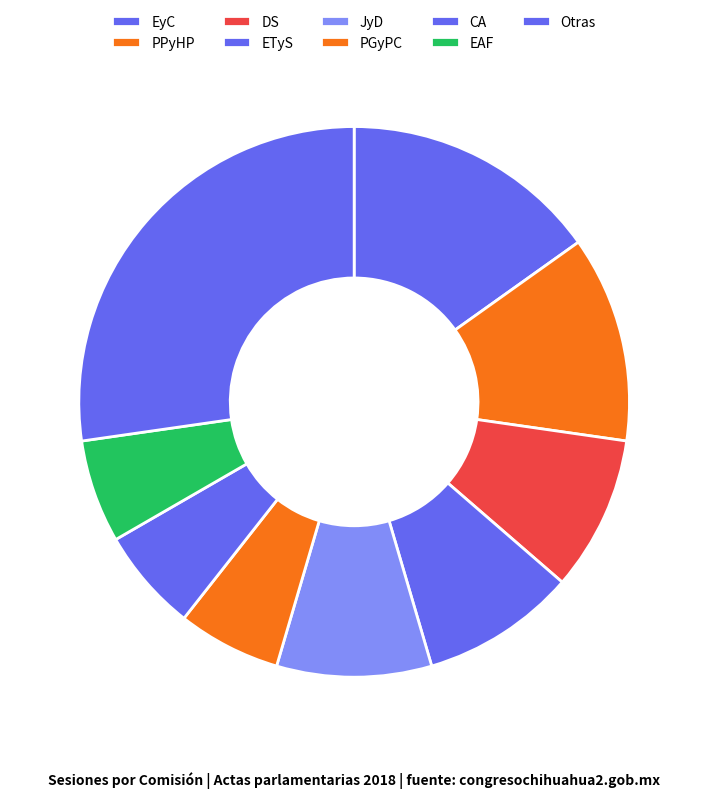

What is the largest slice in the pie chart?

Otras